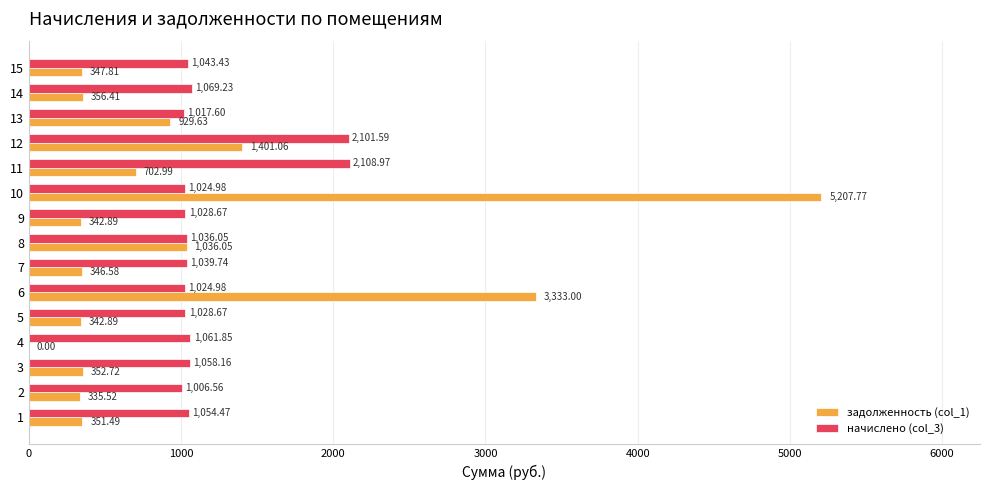

Between 1 and 2, which series saw the biggest shift?

начислено (col_3)